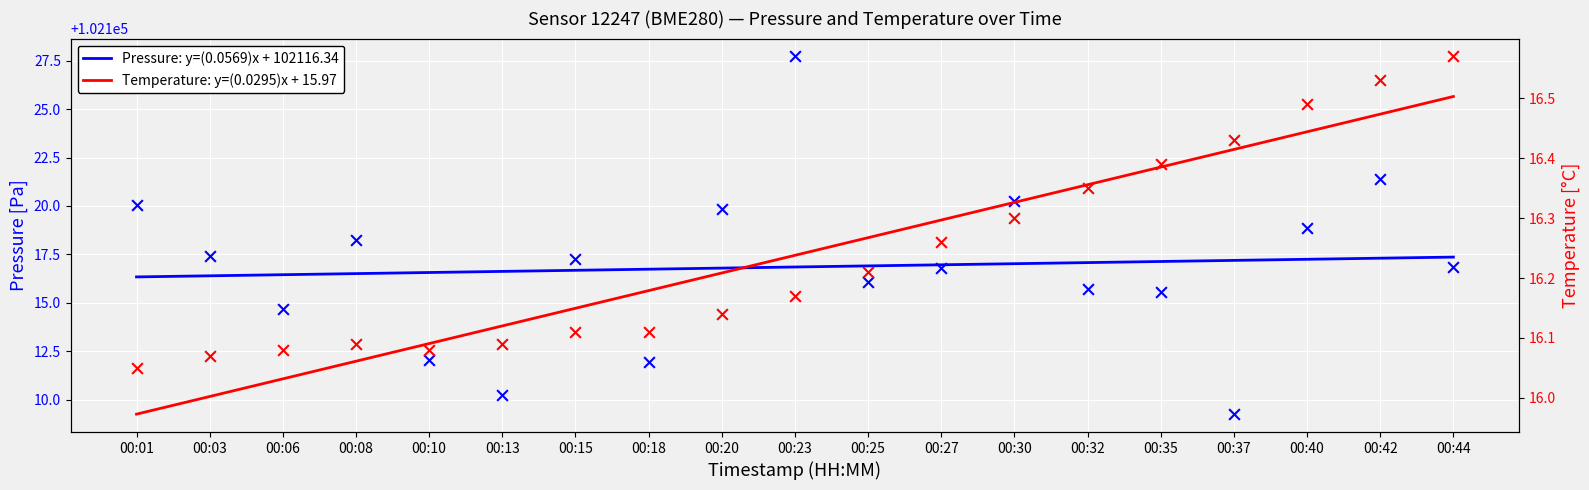

What are all the series names shown in the legend?

Pressure: y=(0.0569)x + 102116.34, Temperature: y=(0.0295)x + 15.97